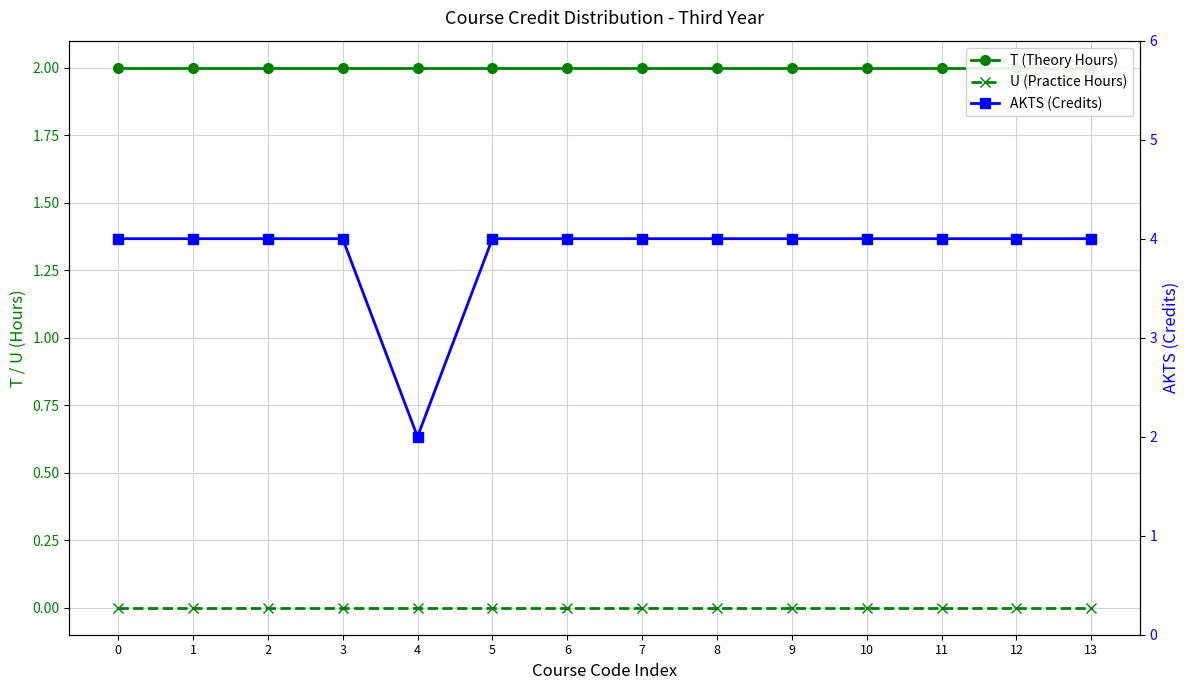

List the series in order of their overall mean, lowest first.

U (Practice Hours), T (Theory Hours), AKTS (Credits)